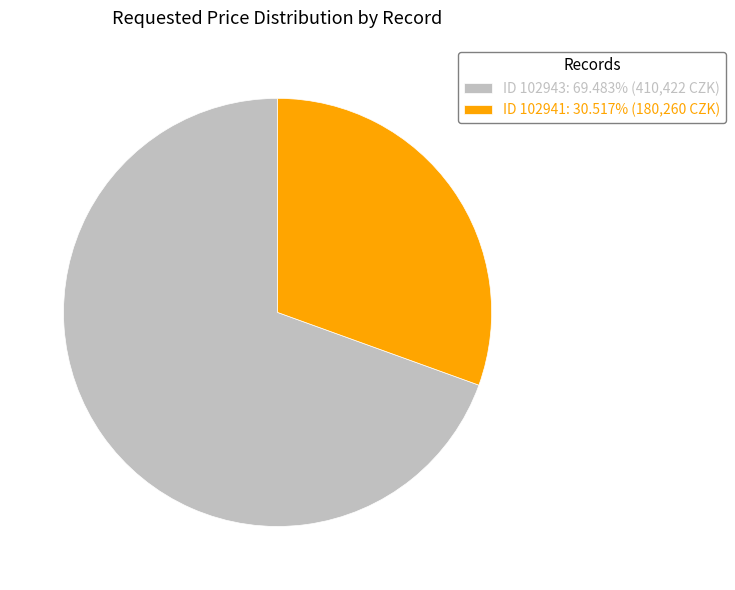

What is the ratio of the value at ID 102941: 30.517% (180,260 CZK) to the value at ID 102943: 69.483% (410,422 CZK)?

0.4